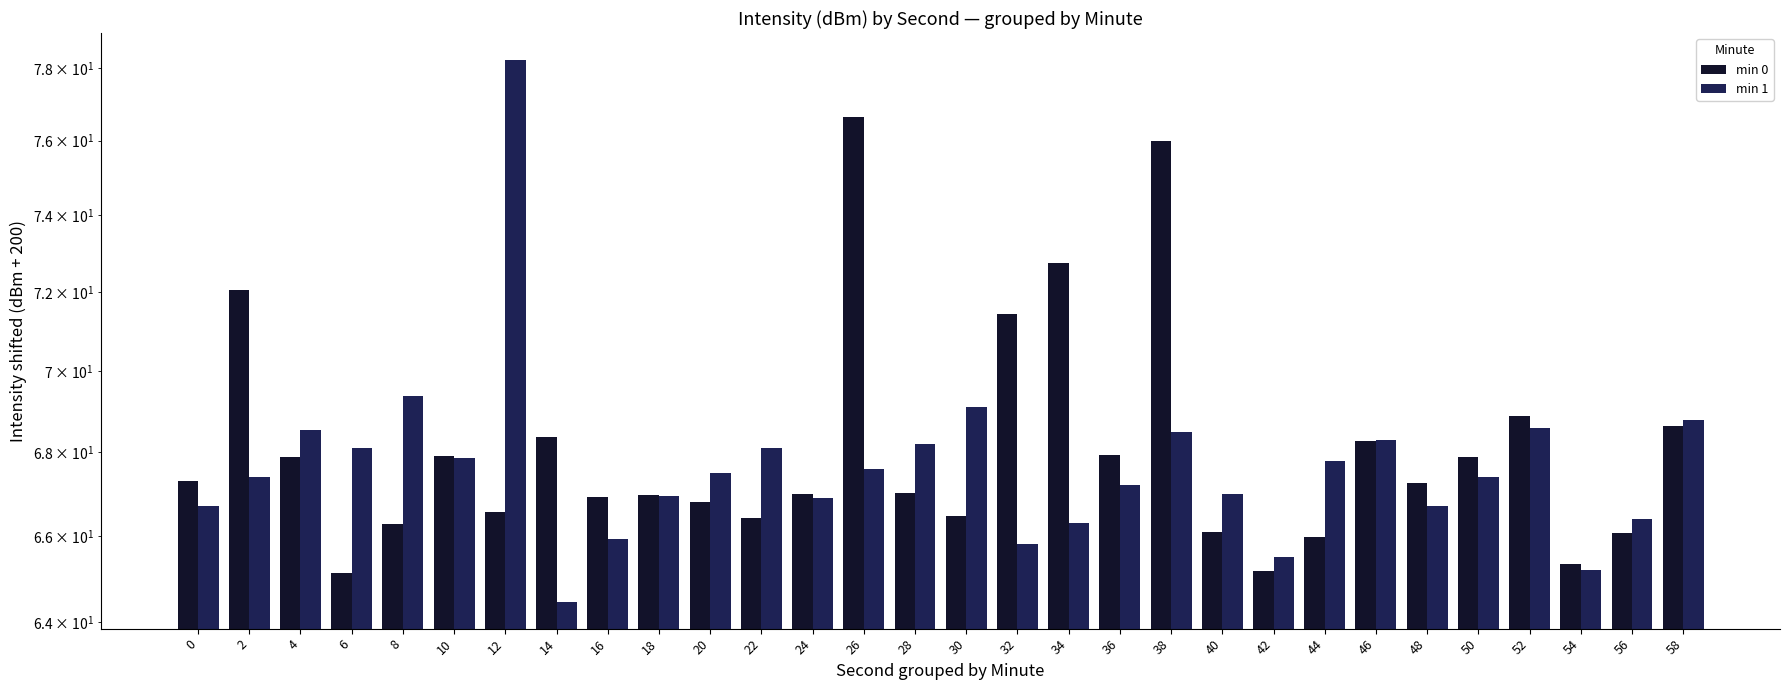

What are all the series names shown in the legend?

min 0, min 1